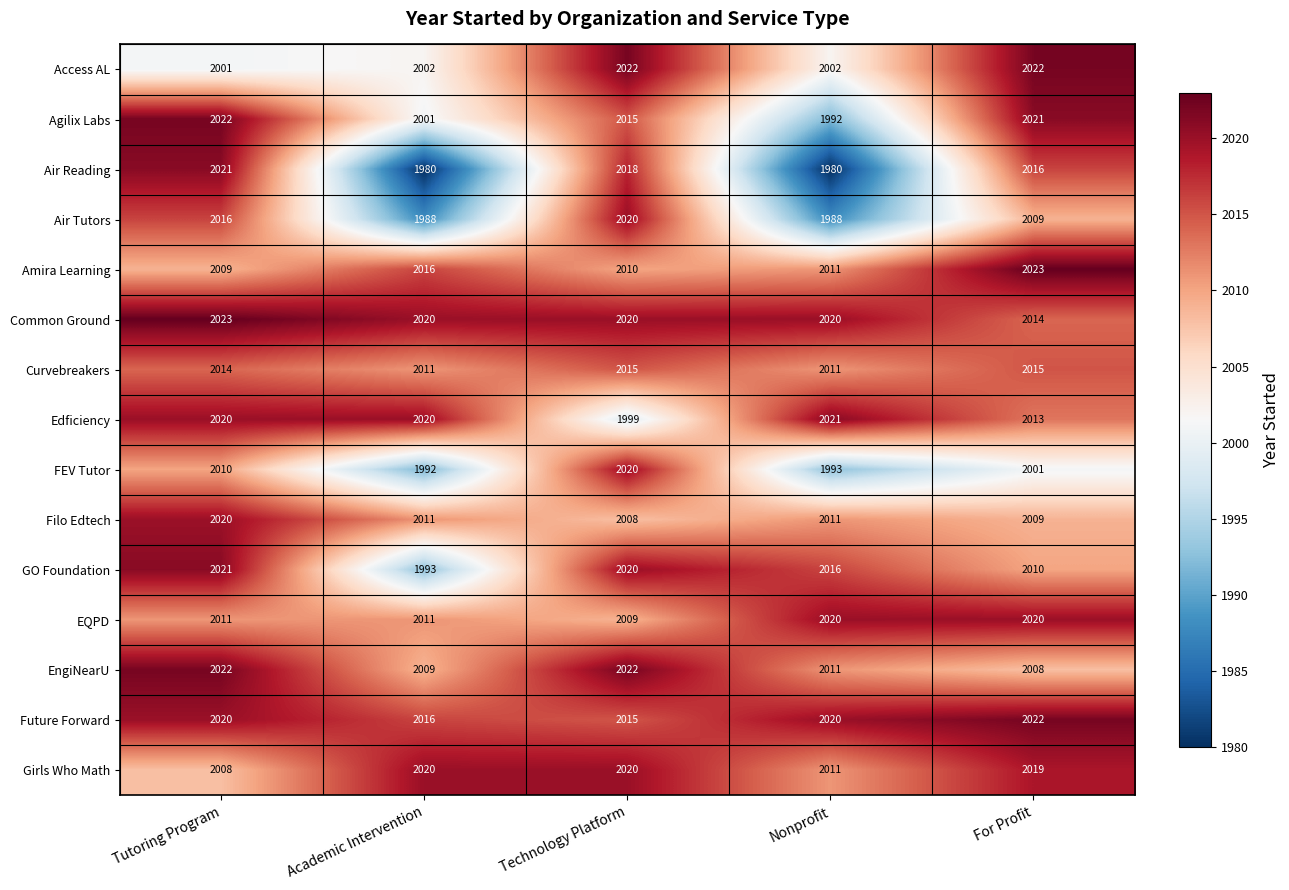

At which label does Air Reading first exceed 2016?

Tutoring Program